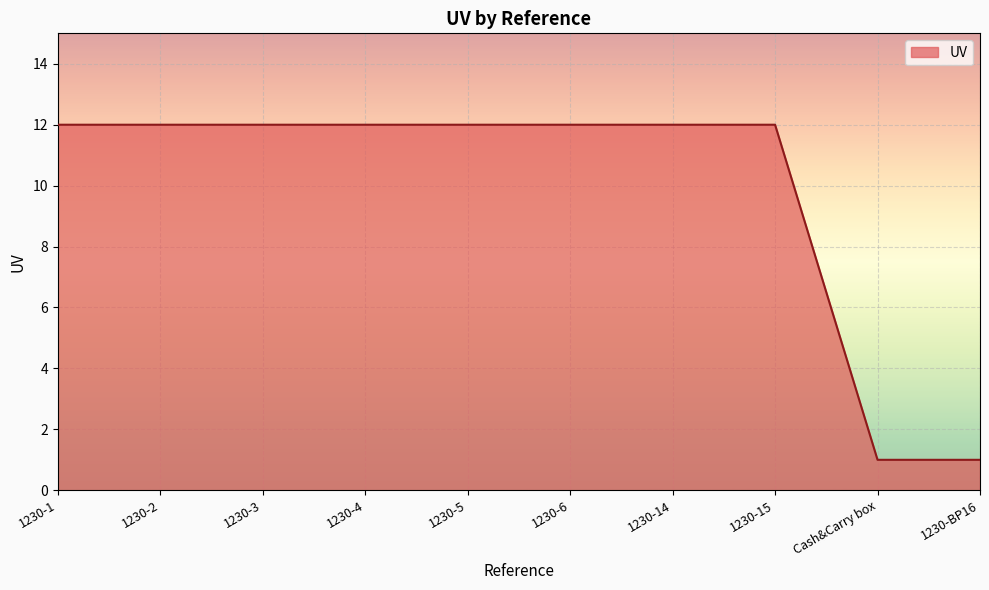

What is the difference between the values at Cash&Carry box and 1230-4?

11